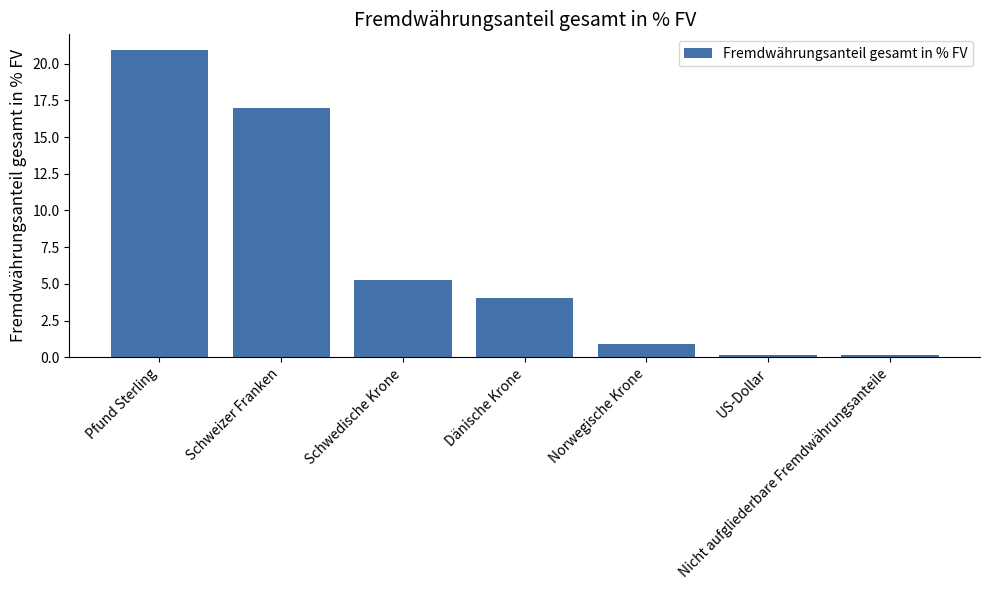

What is the change in value from Pfund Sterling to Schweizer Franken?

-4.0